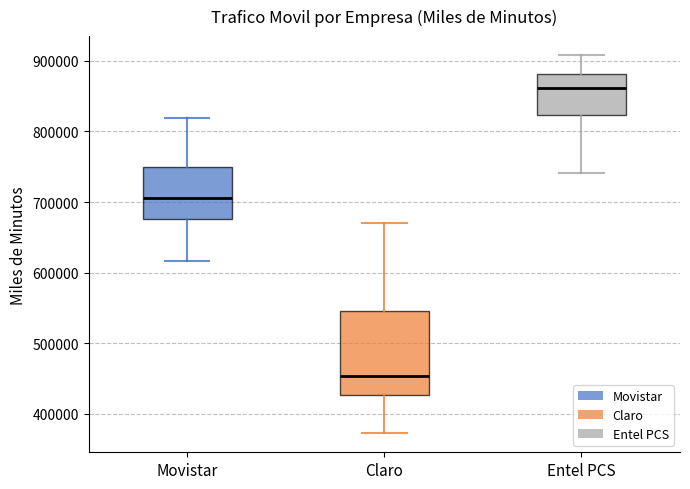

Reading left to right, transcribe this box plot: for each box, give where its median line is, the range the box spans, and where its two whiskers end, as read against the y-axis. The values are not printed on the chart, so give them approximately, as read against the axis.

Movistar: median 710000, box 680000 to 750000, whiskers 620000 to 820000
Claro: median 450000, box 430000 to 550000, whiskers 370000 to 670000
Entel PCS: median 860000, box 820000 to 880000, whiskers 740000 to 910000